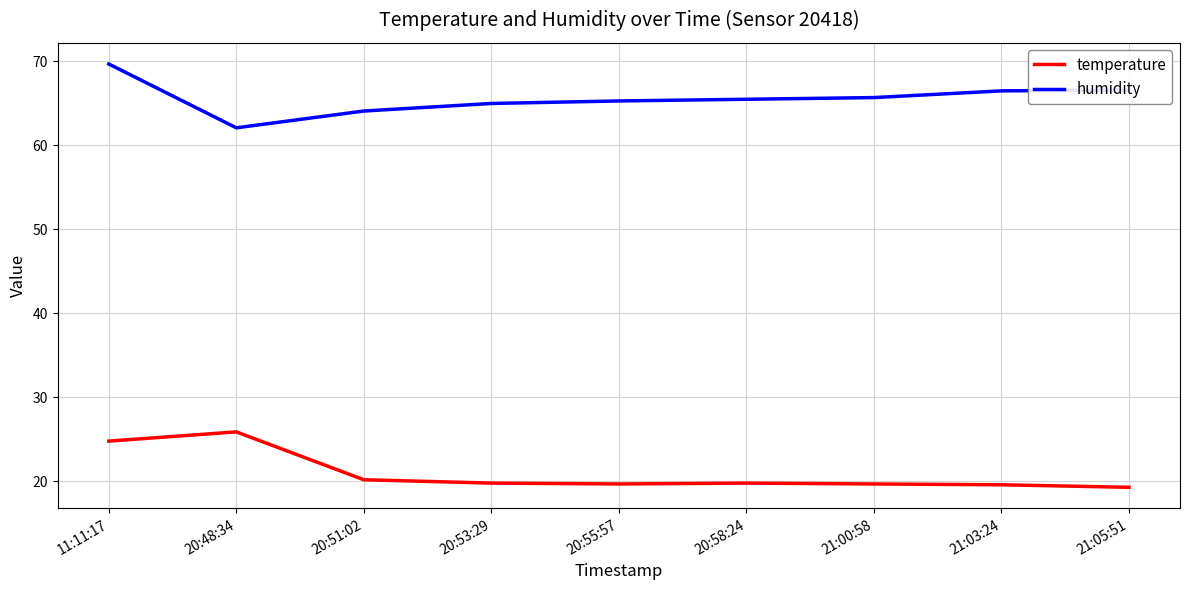

Is the value of humidity at 20:48:34 greater than the value of temperature at 21:00:58?

Yes